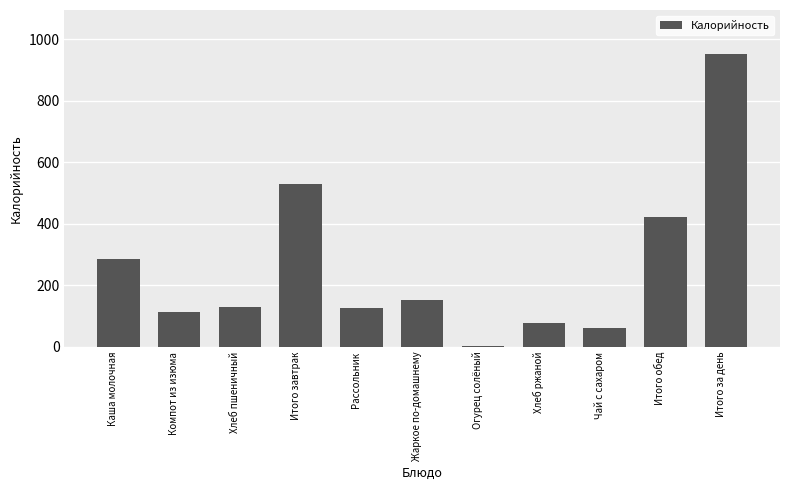

What is the approximate value at Итого за день?

953